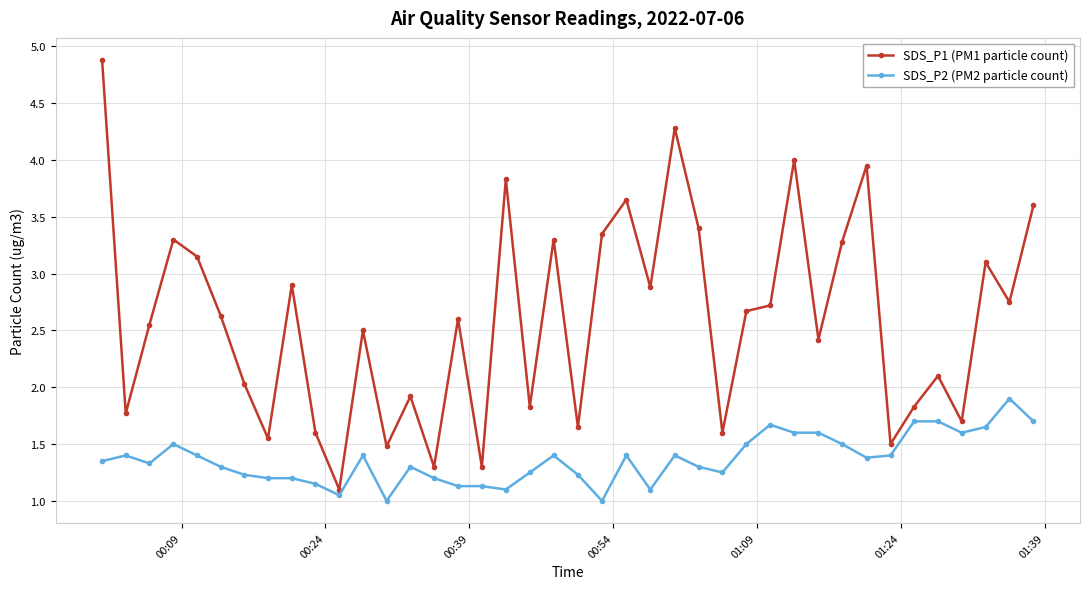

What is the sum of all SDS_P2 (PM2 particle count) values?

54.6